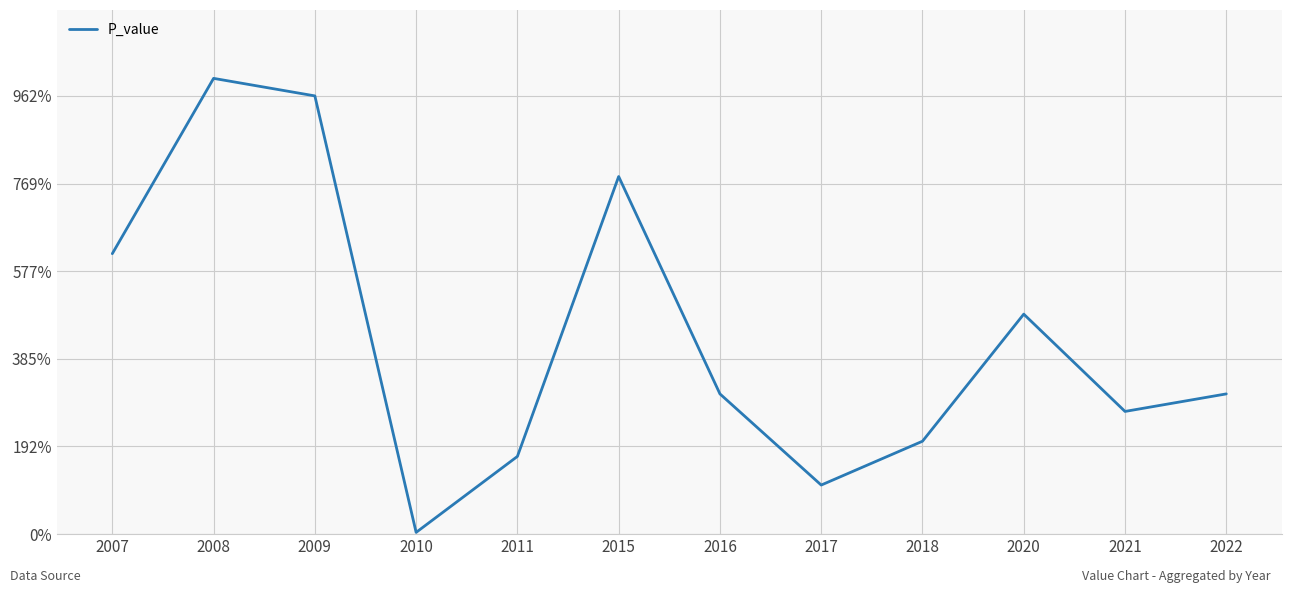

Does the chart display data point markers on the line(s)?

No